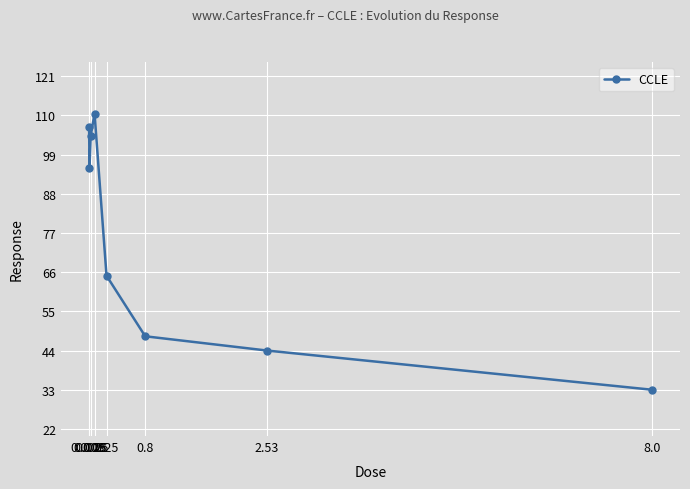

Rank the categories by value from lowest to highest.

8.0, 2.53, 0.8, 0.25, 0.008, 0.025, 0.0025, 0.08